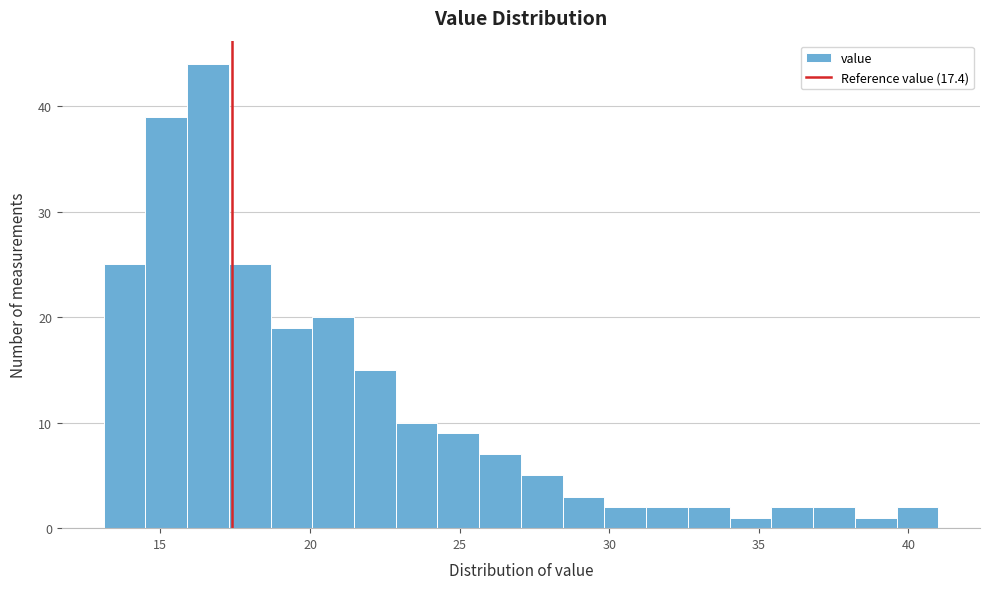

Read against the x-axis, roughly where is the centre of the tallest bar?

16.5